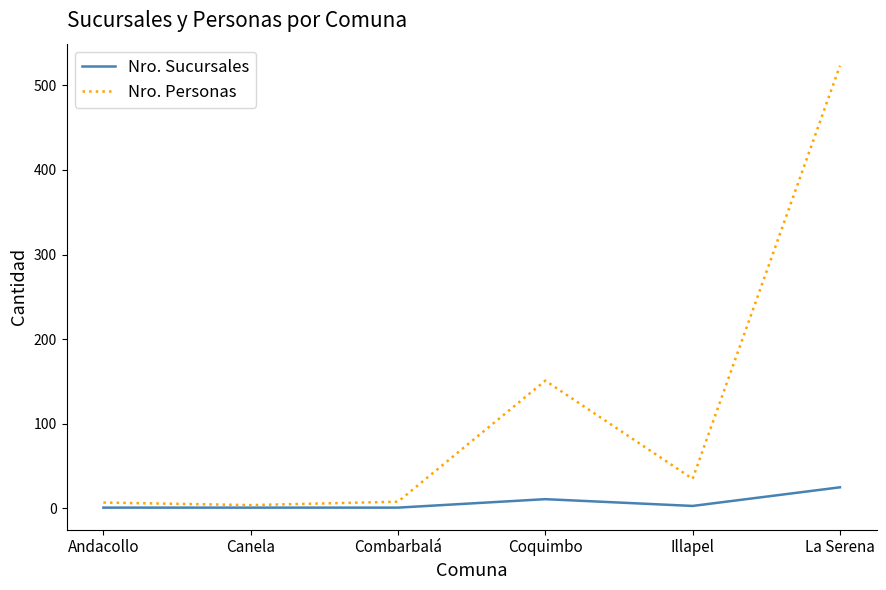

Which series has the largest total across all categories?

Nro. Personas